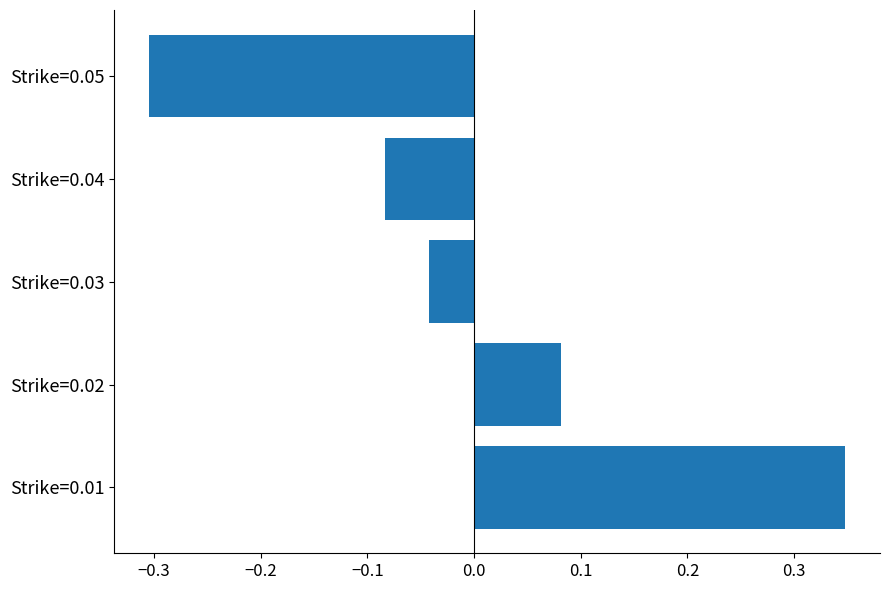

How many values are above zero?

2